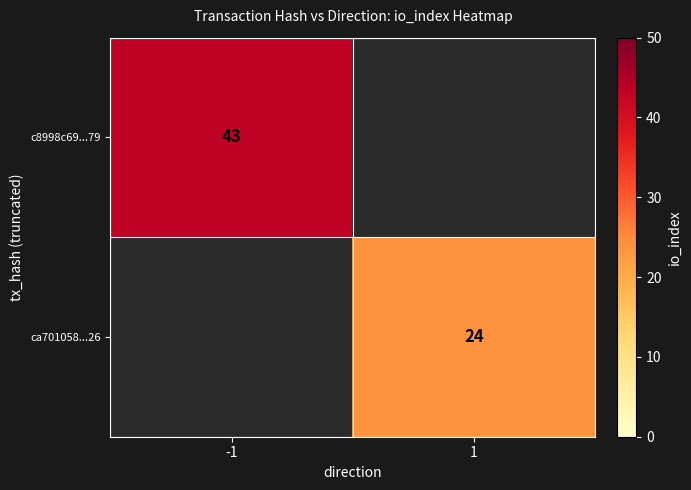

The c8998c69...79 series shows 17 at -1. True or false?

False